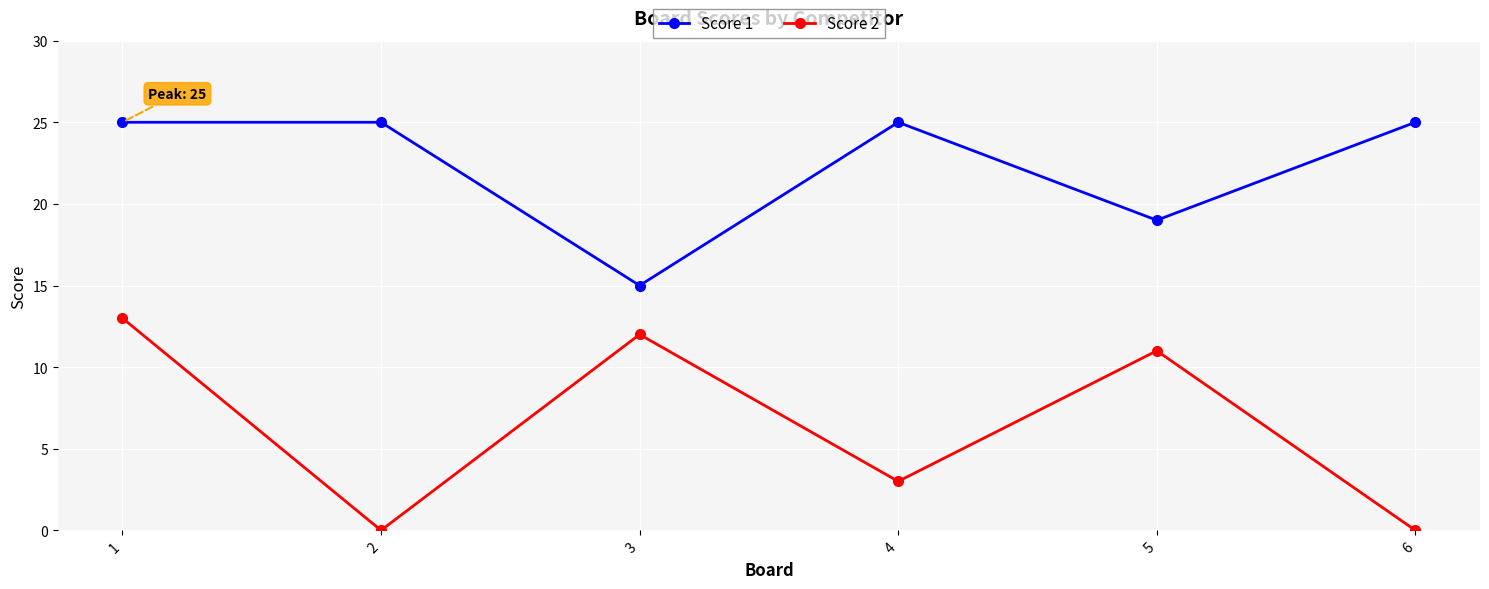

What is the value of the Score 1 point at the 3rd from the left?

15